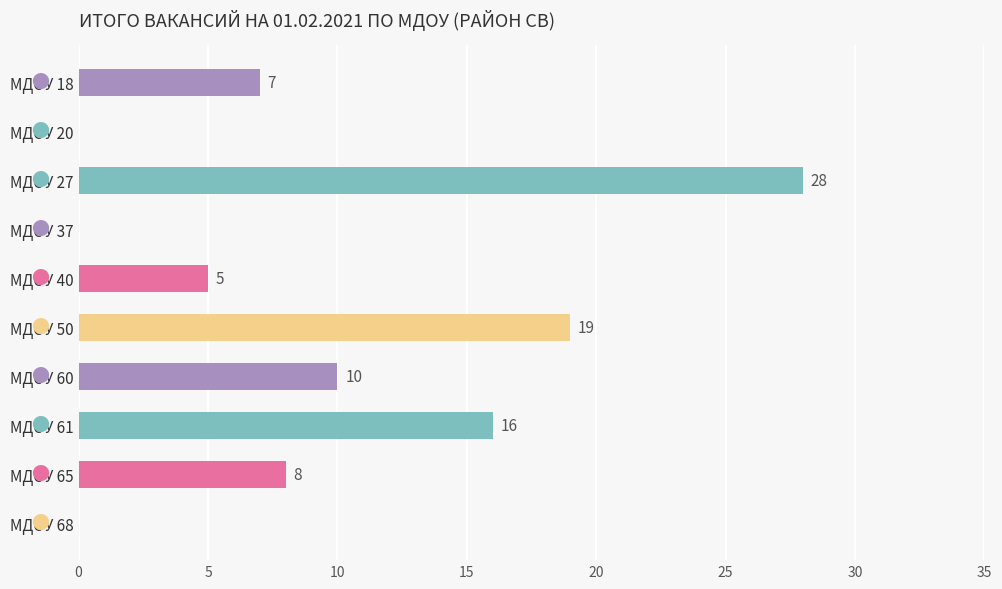

What is the ratio of the value at МДОУ 61 to the value at МДОУ 60?

1.6